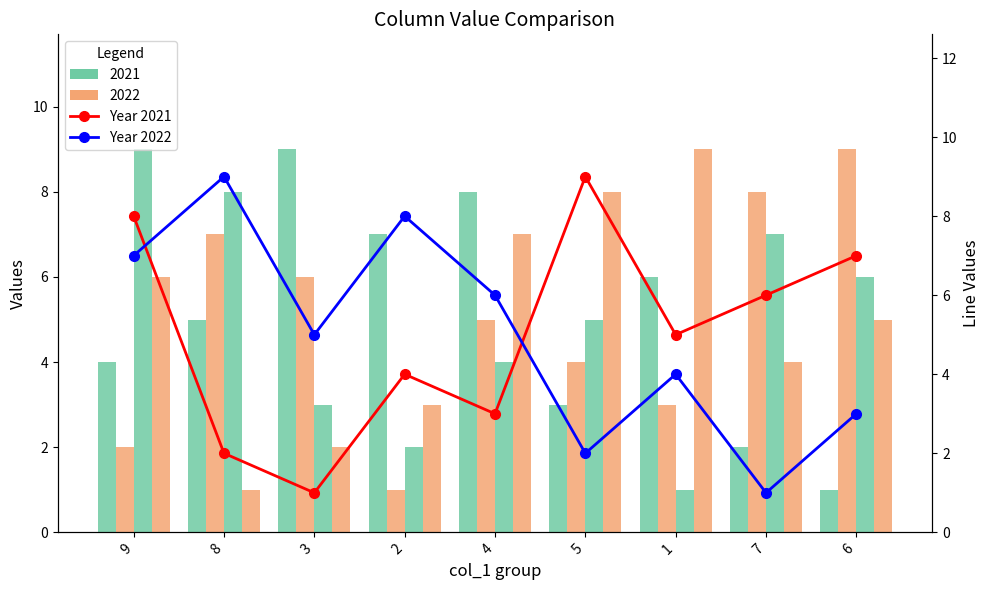

Which label corresponds to the smallest value in the chart?

3